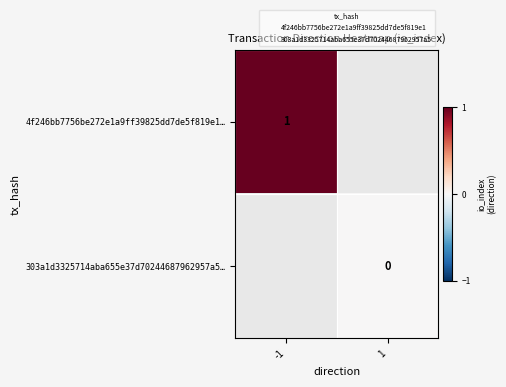

Is the value of 303a1d3325714aba655e37d70244687962957a5… at 1 greater than the value of 4f246bb7756be272e1a9ff39825dd7de5f819e1… at -1?

No